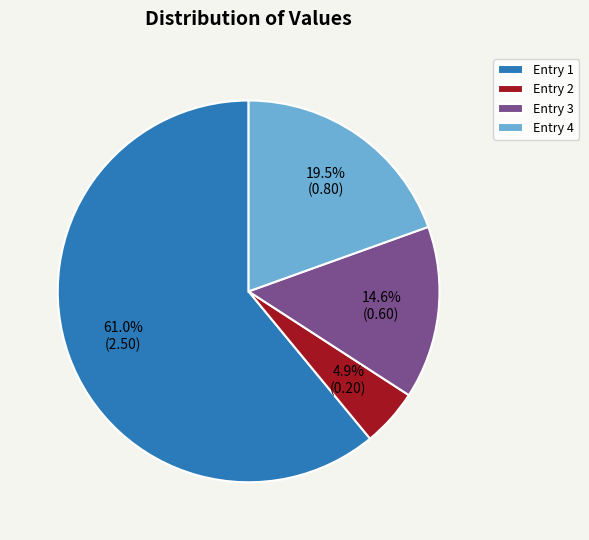

Which category has the smallest portion of the pie?

Entry 2